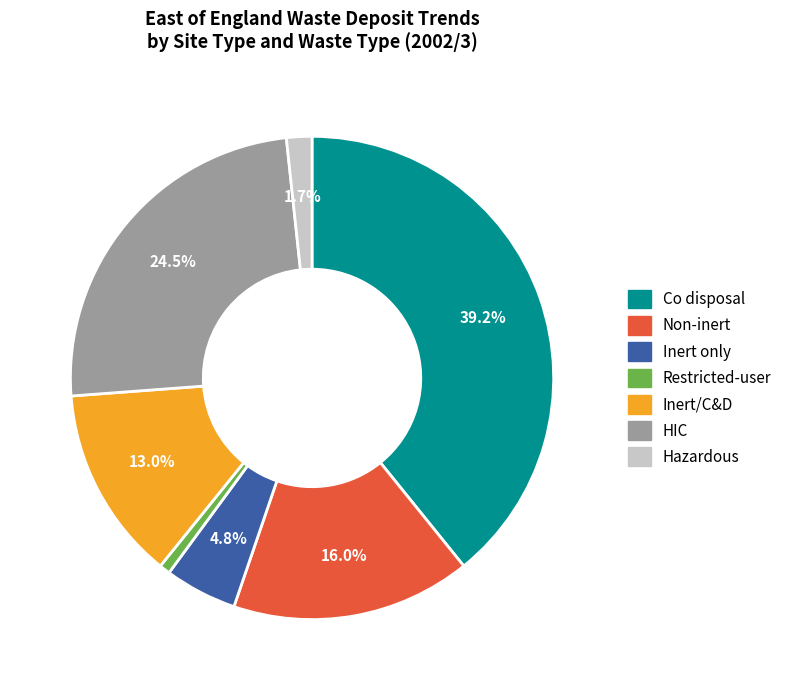

To the nearest percent, what portion does Inert/C&D represent?

13%